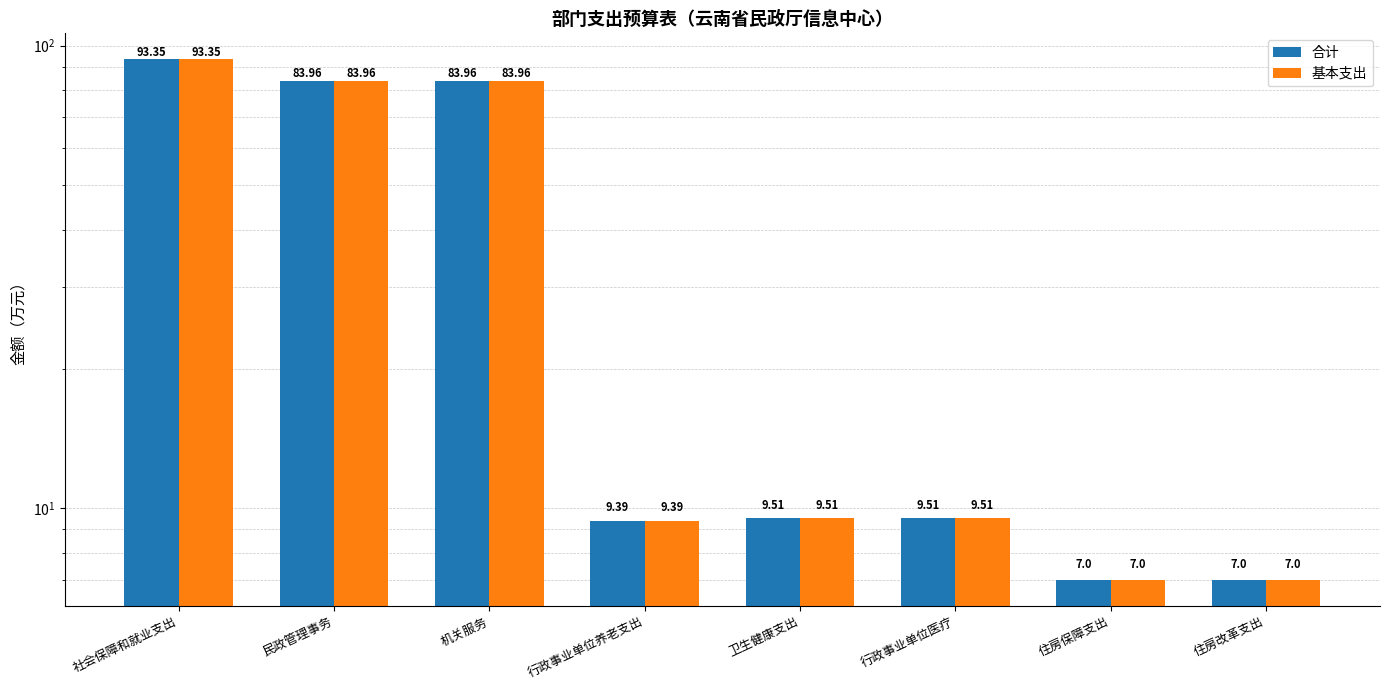

What is the value of the 基本支出 bar at the 5th from the left?

9.5